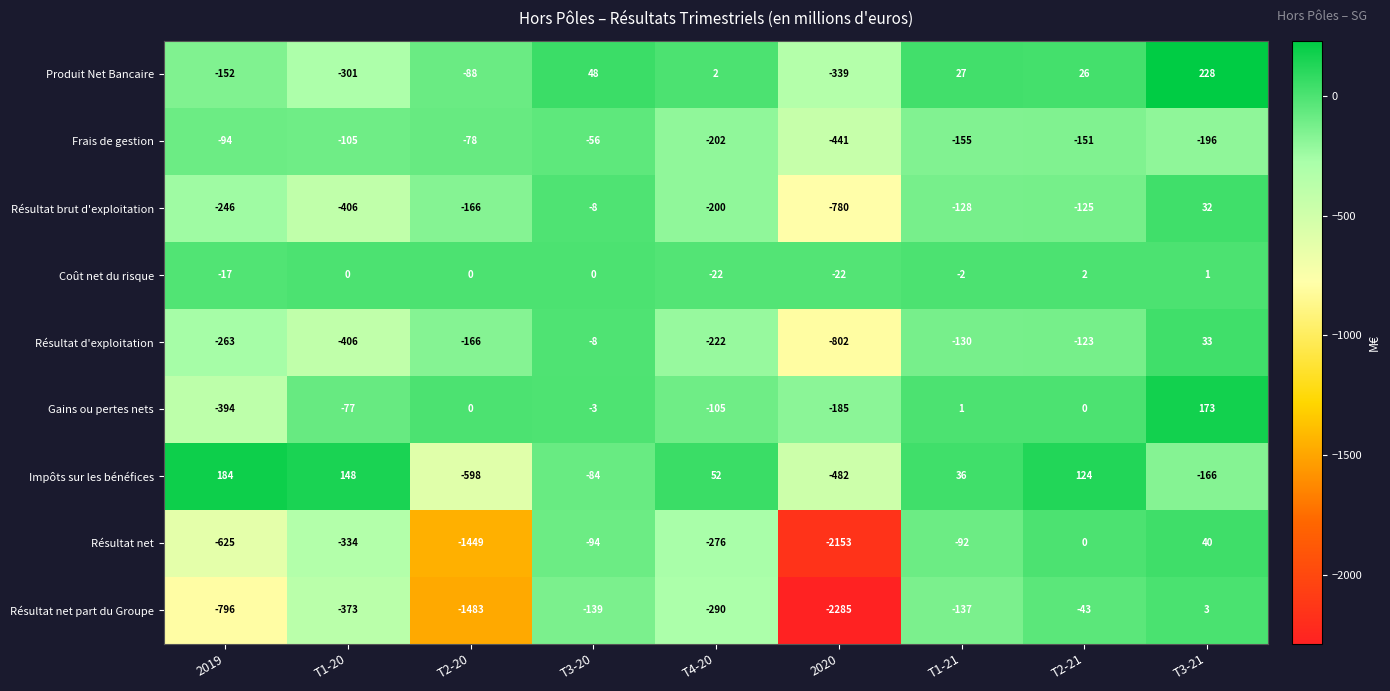

What is the difference between the maximum and second lowest values in the Résultat d'exploitation series?

439